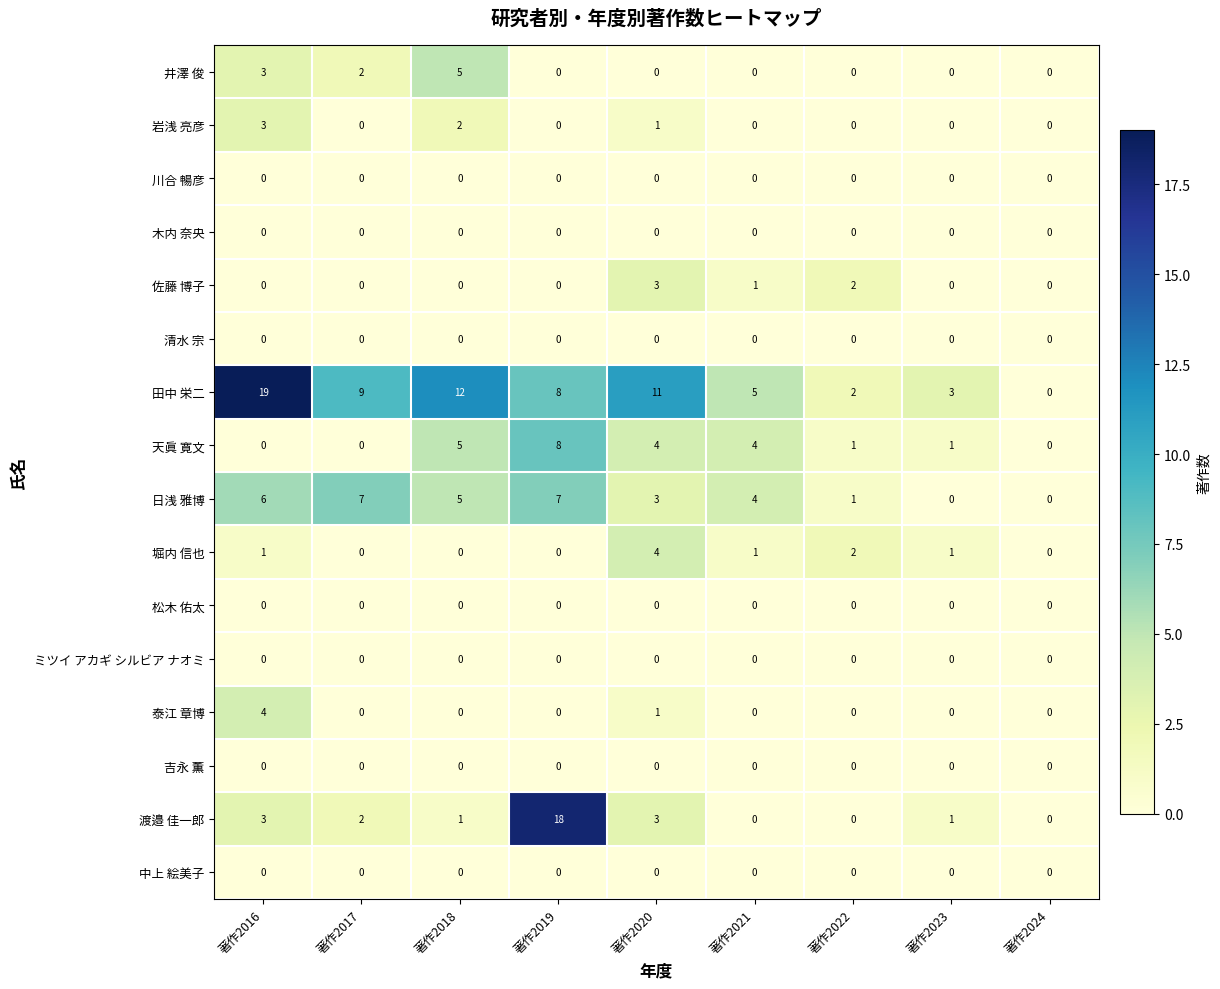

What is the total value across all series at 著作2021?

15